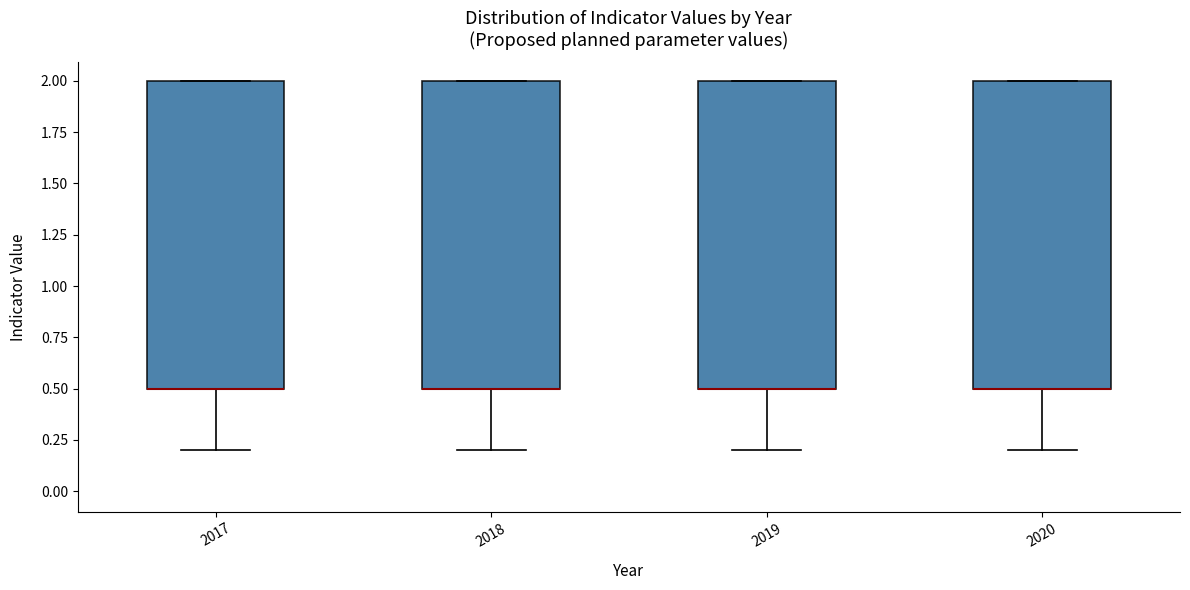

Reading left to right, transcribe this box plot: for each box, give where its median line is, the range the box spans, and where its two whiskers end, as read against the y-axis. The values are not printed on the chart, so give them approximately, as read against the axis.

2017: median 0.5 (drawn on the box's lower edge), box 0.5 to 2.0, whiskers 0.2 to 2.0
2018: median 0.5 (drawn on the box's lower edge), box 0.5 to 2.0, whiskers 0.2 to 2.0
2019: median 0.5 (drawn on the box's lower edge), box 0.5 to 2.0, whiskers 0.2 to 2.0
2020: median 0.5 (drawn on the box's lower edge), box 0.5 to 2.0, whiskers 0.2 to 2.0